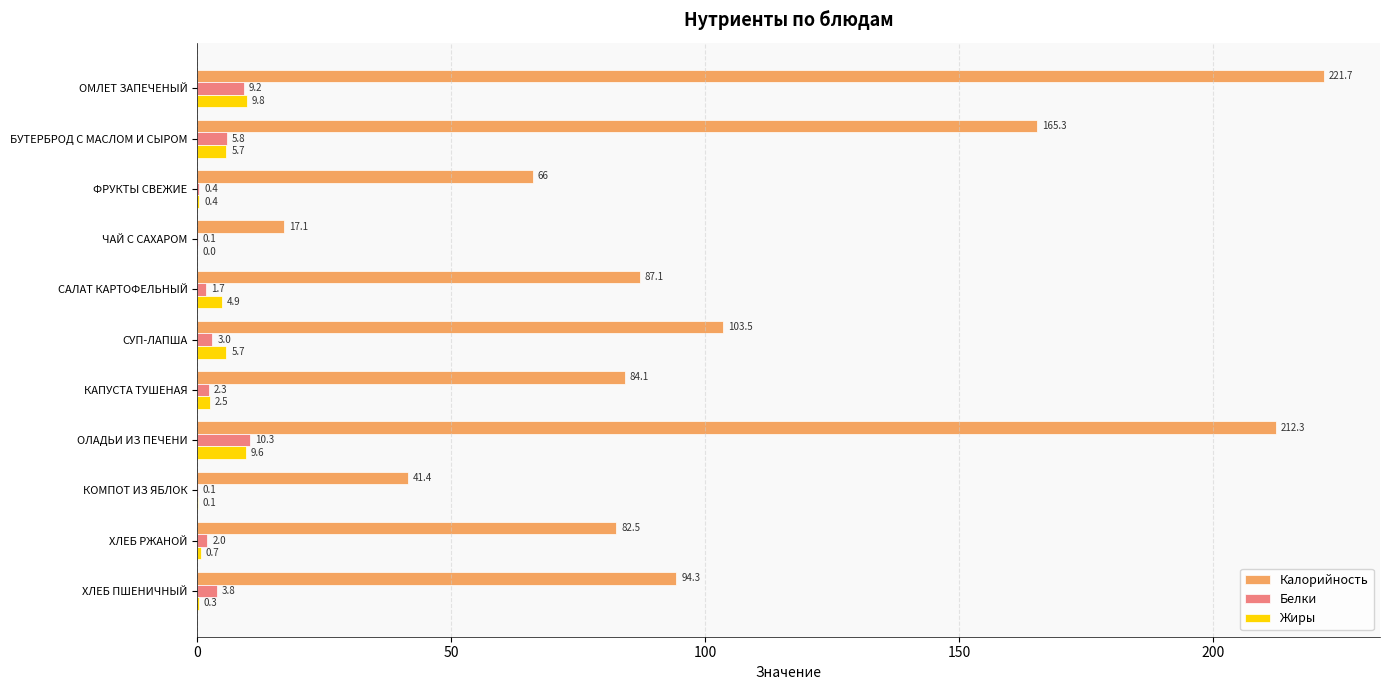

Which series changed the most between СУП-ЛАПША and КОМПОТ ИЗ ЯБЛОК?

Калорийность